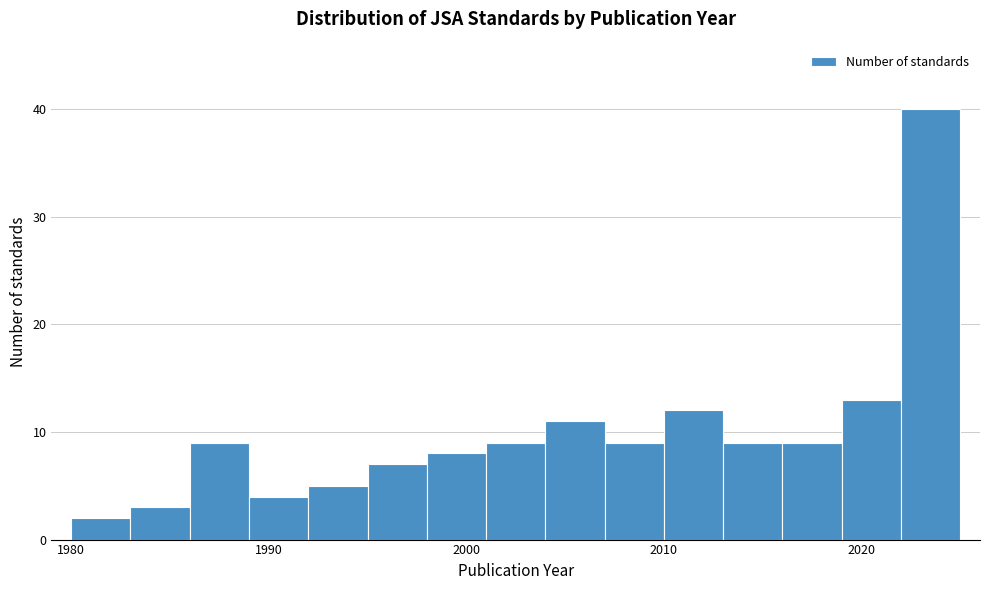

Read against the x-axis, roughly where is the centre of the tallest bar?

2024